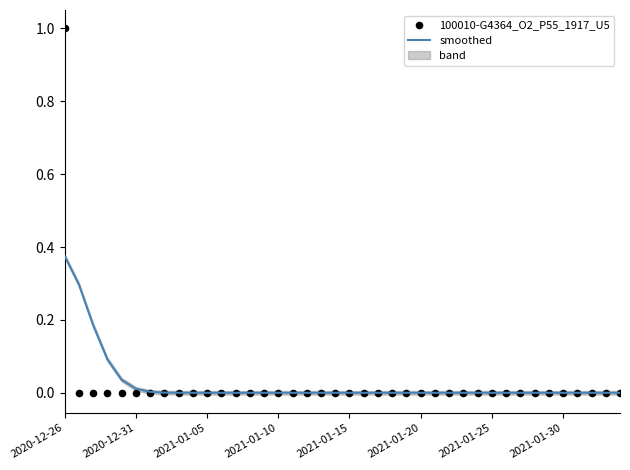

Which series has the largest Y range (max minus min)?

100010-G4364_O2_P55_1917_U5